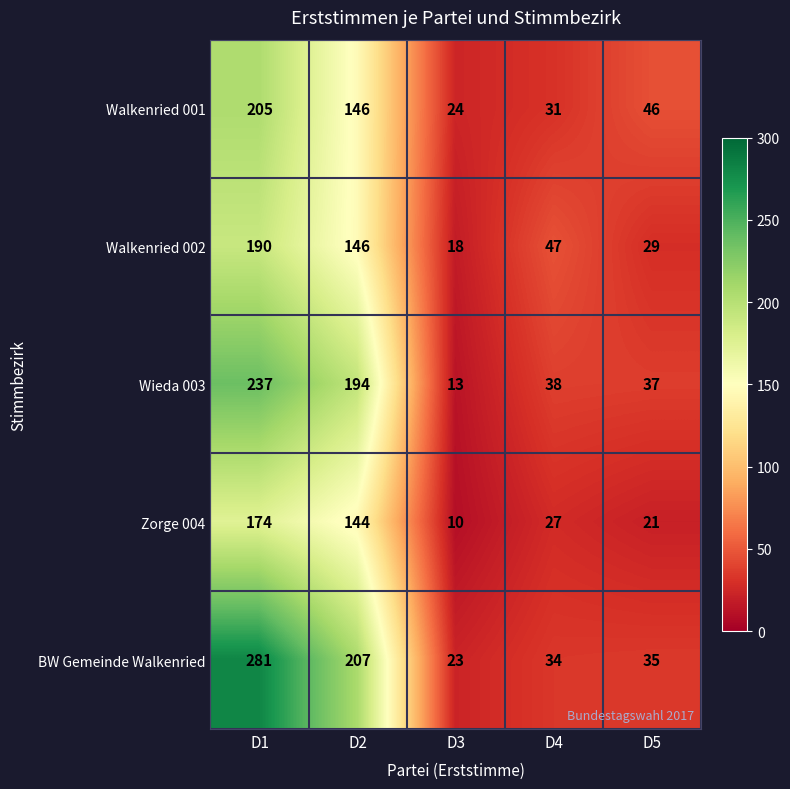

True or false: Zorge 004 has a value of 6 at D4.

False